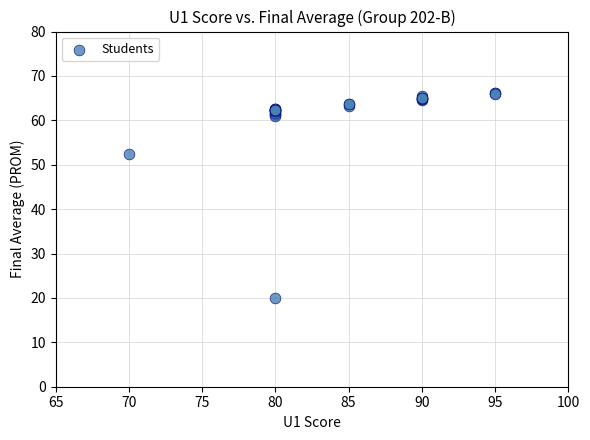

What Y value in the scatter plot is closest to 43?

52.5